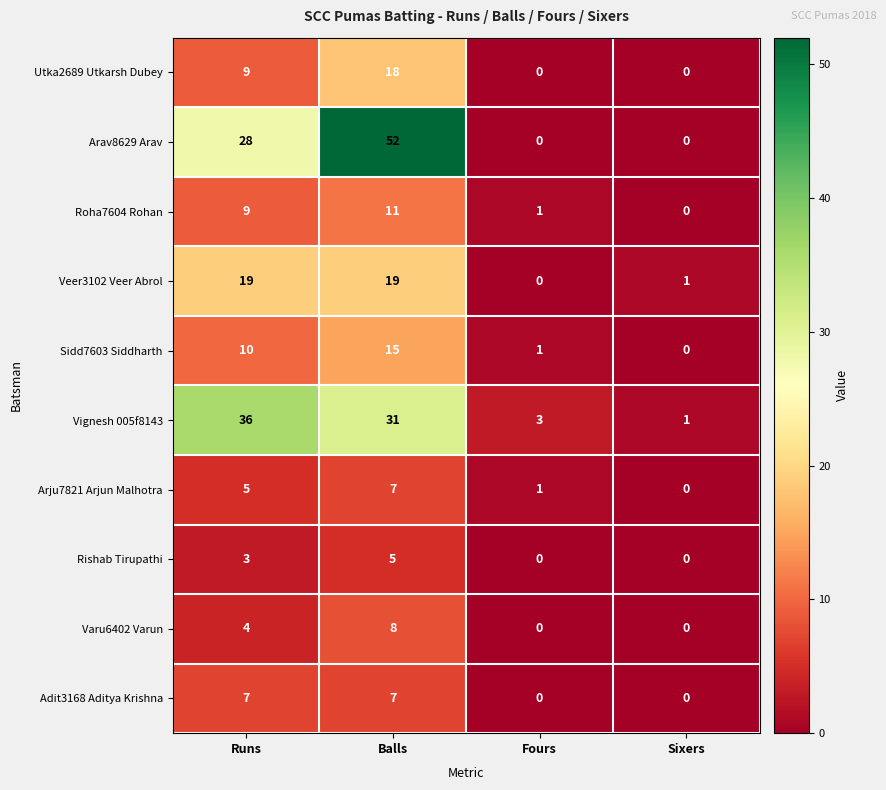

What is the total value across all series at Balls?

173